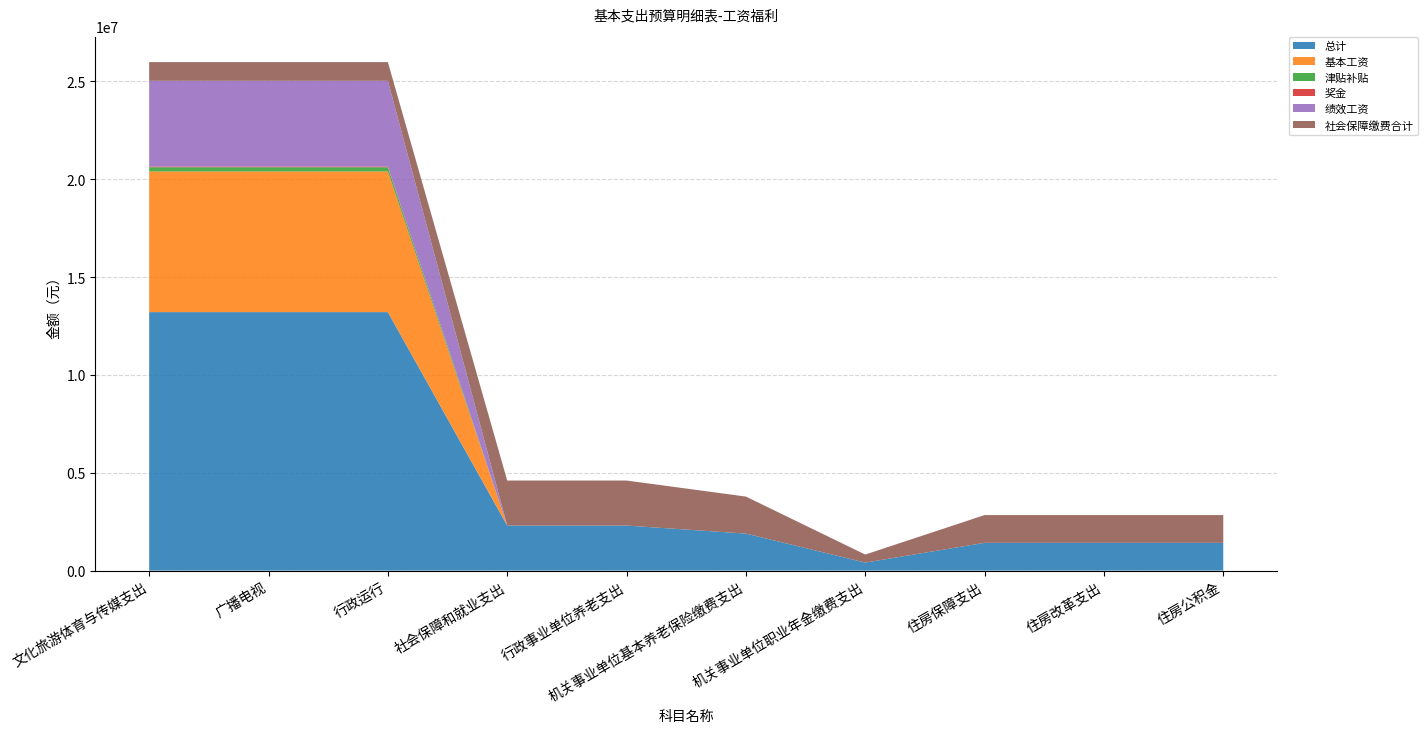

Reading left to right, list all the values displayed in this chart.

总计: 文化旅游体育与传媒支出=13207985.2	广播电视=13207985.2	行政运行=13207985.2	社会保障和就业支出=2301053.9	行政事业单位养老支出=2301053.9	机关事业单位基本养老保险缴费支出=1891381.6	机关事业单位职业年金缴费支出=409672.3	住房保障支出=1418536.2	住房改革支出=1418536.2	住房公积金=1418536.2
基本工资: 文化旅游体育与传媒支出=7188108.0	广播电视=7188108.0	行政运行=7188108.0	社会保障和就业支出=0.0	行政事业单位养老支出=0.0	机关事业单位基本养老保险缴费支出=0.0	机关事业单位职业年金缴费支出=0.0	住房保障支出=0.0	住房改革支出=0.0	住房公积金=0.0
津贴补贴: 文化旅游体育与传媒支出=214272.0	广播电视=214272.0	行政运行=214272.0	社会保障和就业支出=0.0	行政事业单位养老支出=0.0	机关事业单位基本养老保险缴费支出=0.0	机关事业单位职业年金缴费支出=0.0	住房保障支出=0.0	住房改革支出=0.0	住房公积金=0.0
奖金: 文化旅游体育与传媒支出=37663.0	广播电视=37663.0	行政运行=37663.0	社会保障和就业支出=0.0	行政事业单位养老支出=0.0	机关事业单位基本养老保险缴费支出=0.0	机关事业单位职业年金缴费支出=0.0	住房保障支出=0.0	住房改革支出=0.0	住房公积金=0.0
绩效工资: 文化旅游体育与传媒支出=4381092.0	广播电视=4381092.0	行政运行=4381092.0	社会保障和就业支出=0.0	行政事业单位养老支出=0.0	机关事业单位基本养老保险缴费支出=0.0	机关事业单位职业年金缴费支出=0.0	住房保障支出=0.0	住房改革支出=0.0	住房公积金=0.0
社会保障缴费合计: 文化旅游体育与传媒支出=955563.8	广播电视=955563.8	行政运行=955563.8	社会保障和就业支出=2301053.9	行政事业单位养老支出=2301053.9	机关事业单位基本养老保险缴费支出=1891381.6	机关事业单位职业年金缴费支出=409672.3	住房保障支出=1418536.2	住房改革支出=1418536.2	住房公积金=1418536.2